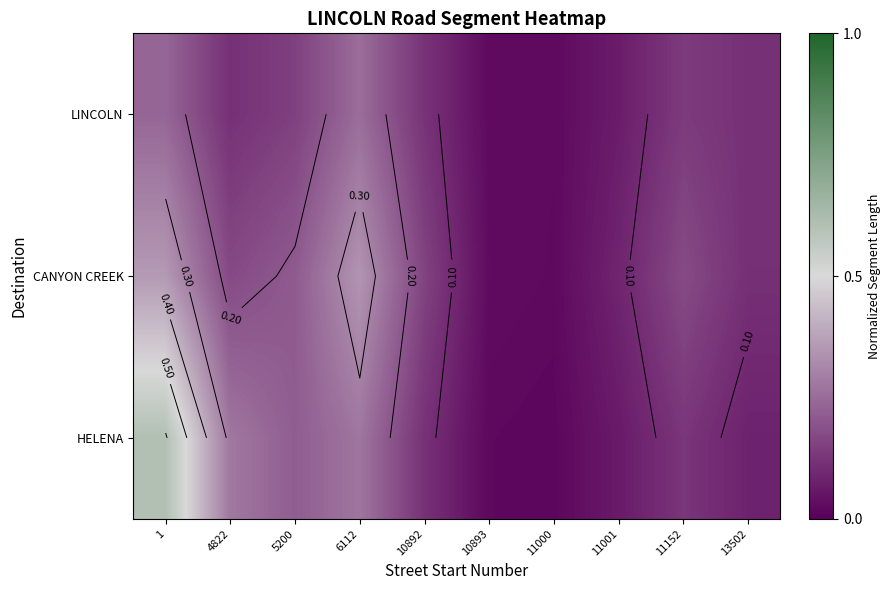

How many series are shown in this chart?

3